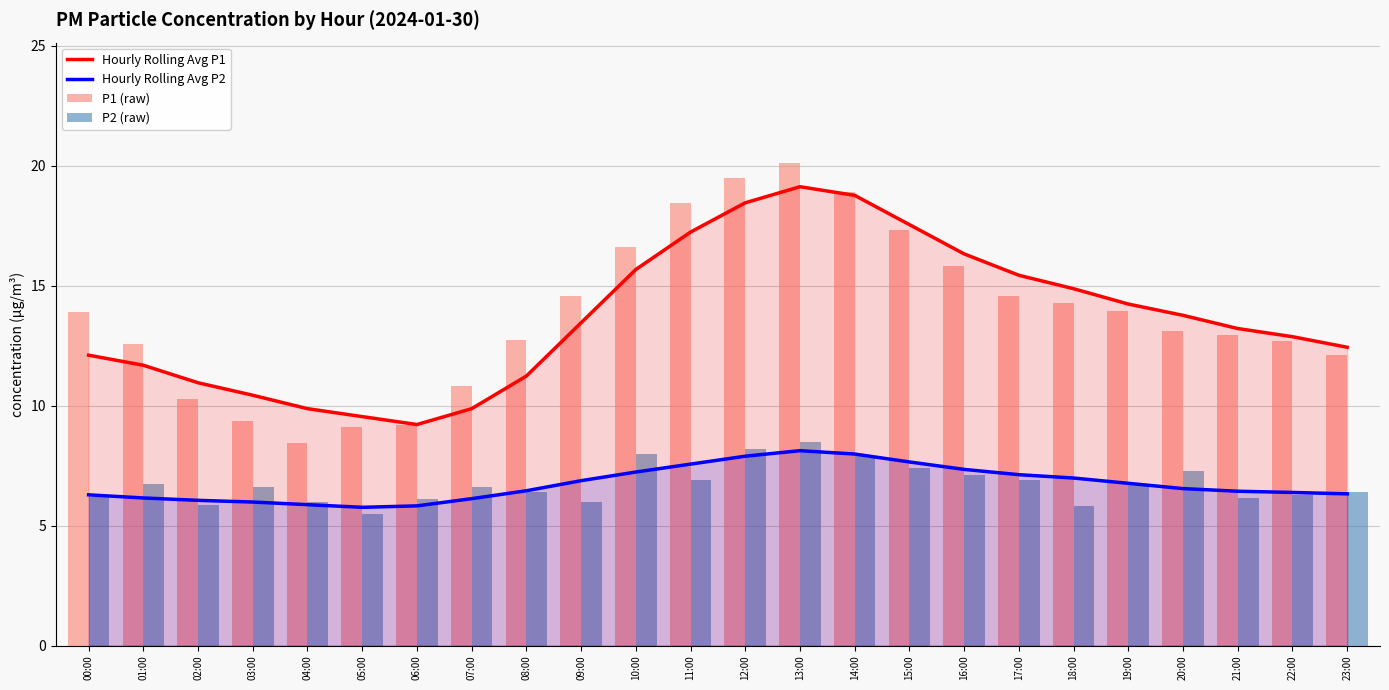

What is the value of the Hourly Rolling Avg P1 bar at the 22nd from the left?

13.2